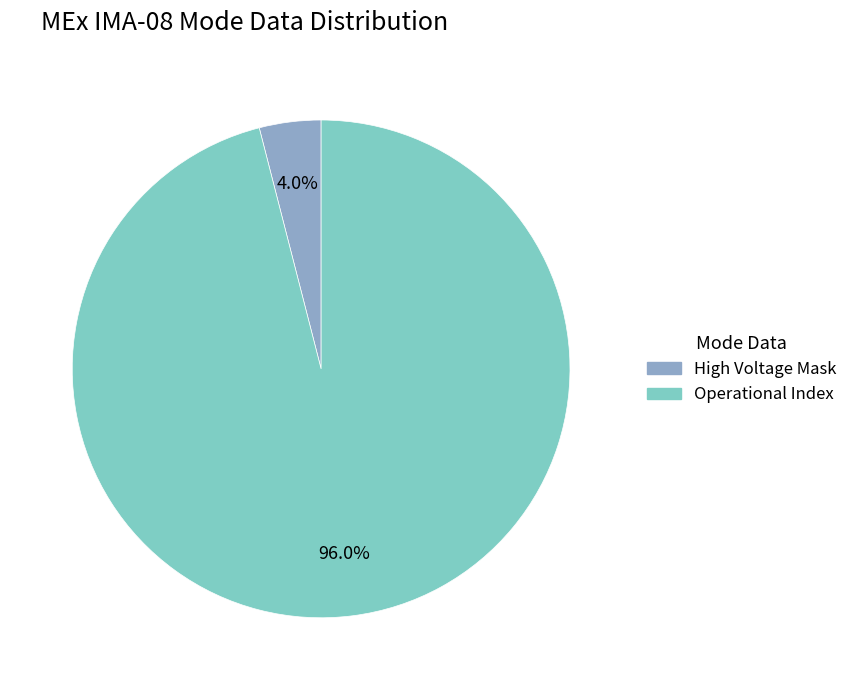

Is there any slice that represents more than half of the pie?

Yes